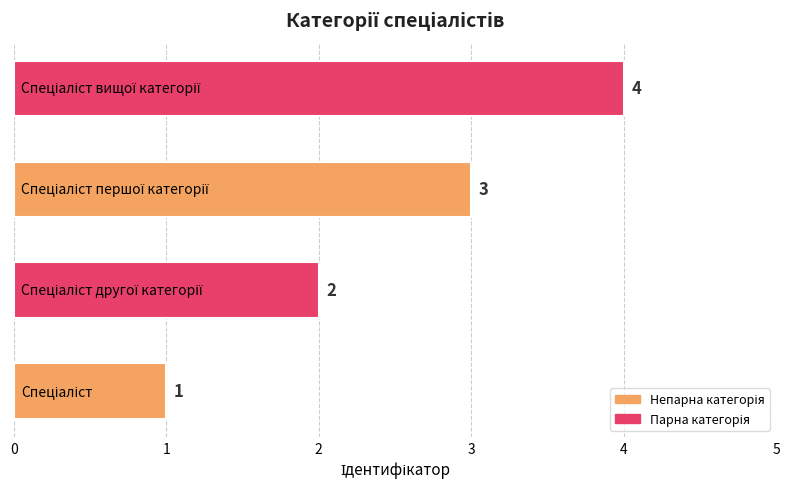

What is the maximum value shown in the chart?

4